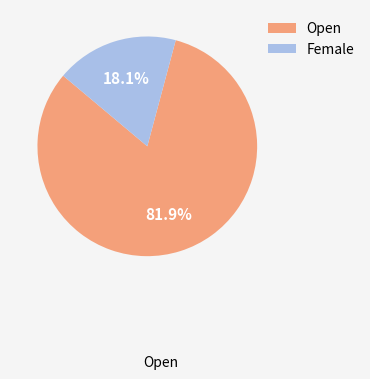

To the nearest percent, what percentage of the pie is Open?

82%